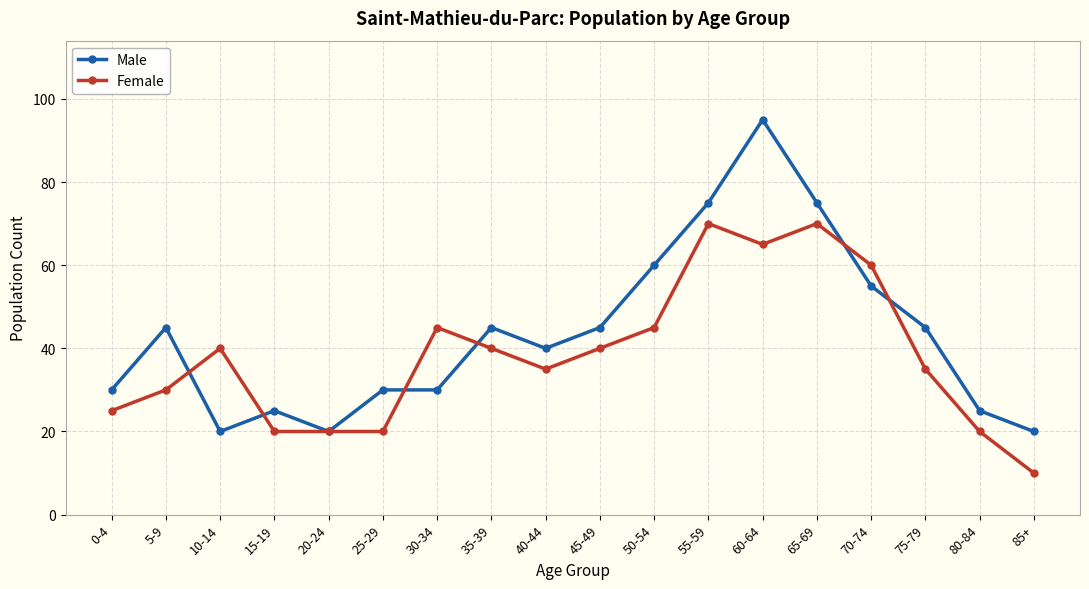

What is the sum of all Female values?

690